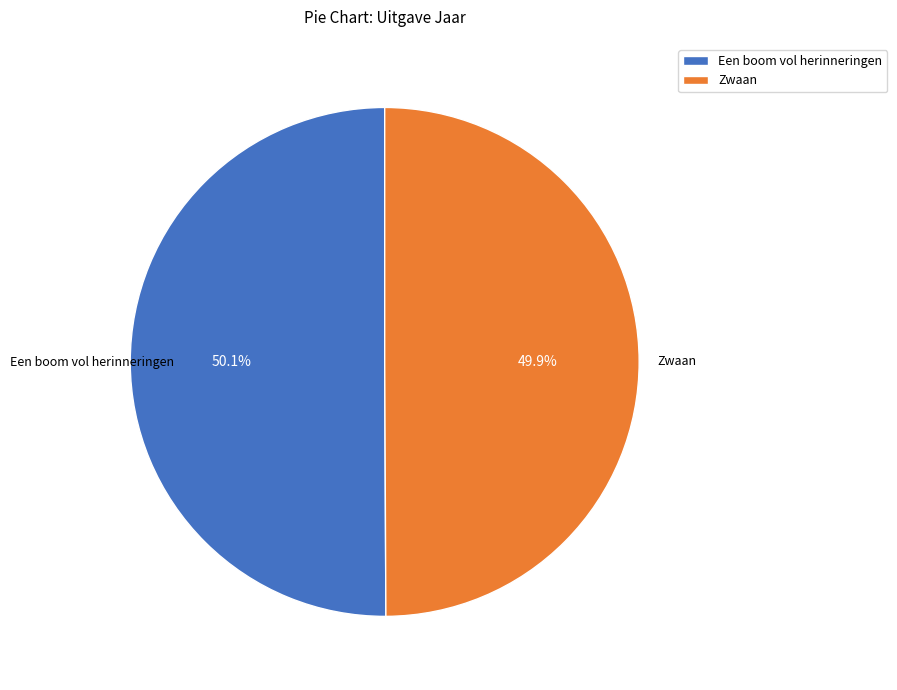

Count the number of slices in the pie.

2